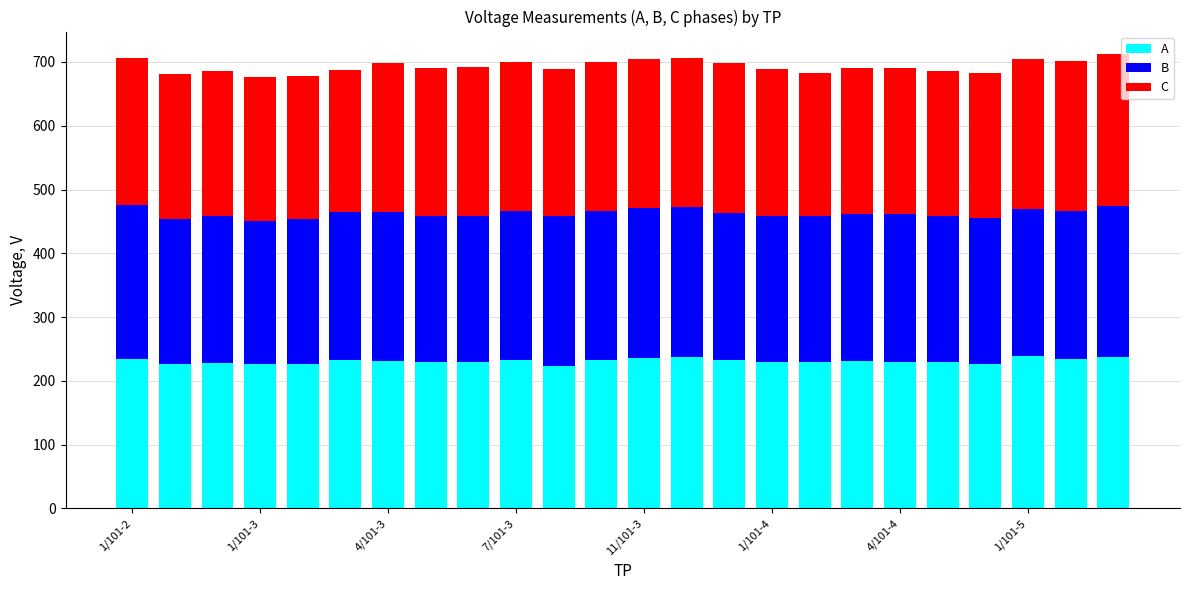

What is the sum of all A values?

5548